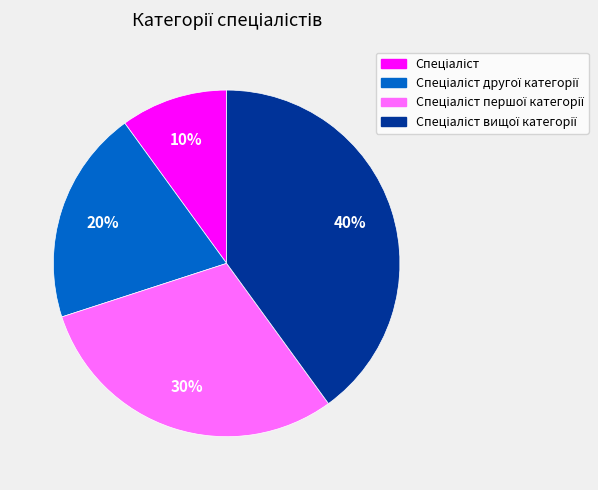

Is there a majority slice in this chart?

No